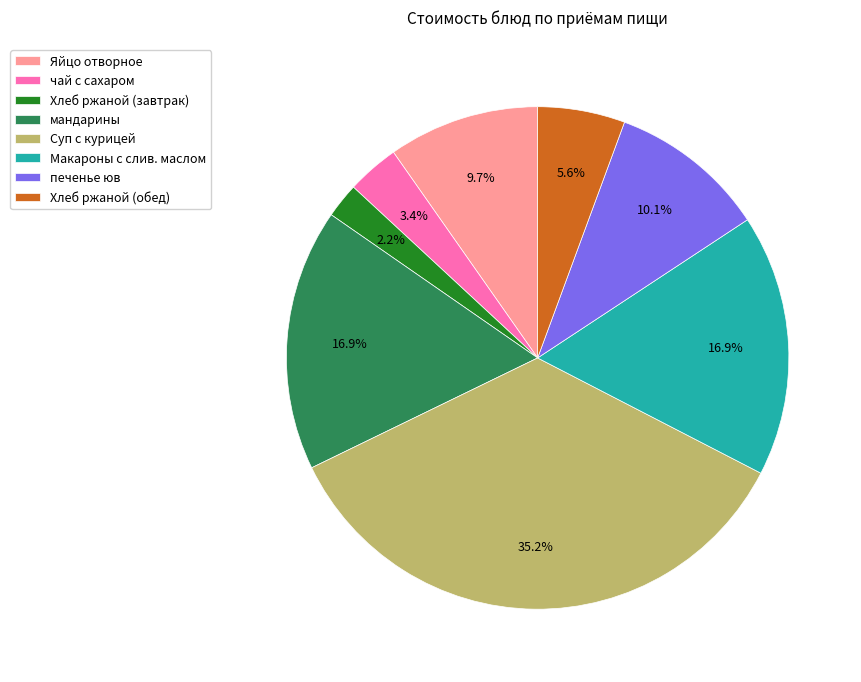

Which category has the smallest portion of the pie?

Хлеб ржаной (завтрак)